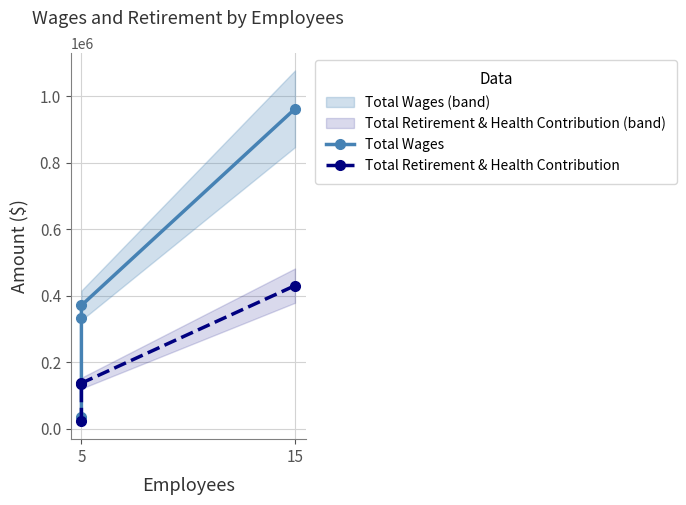

What is the difference between the highest and lowest values at 5?

12200